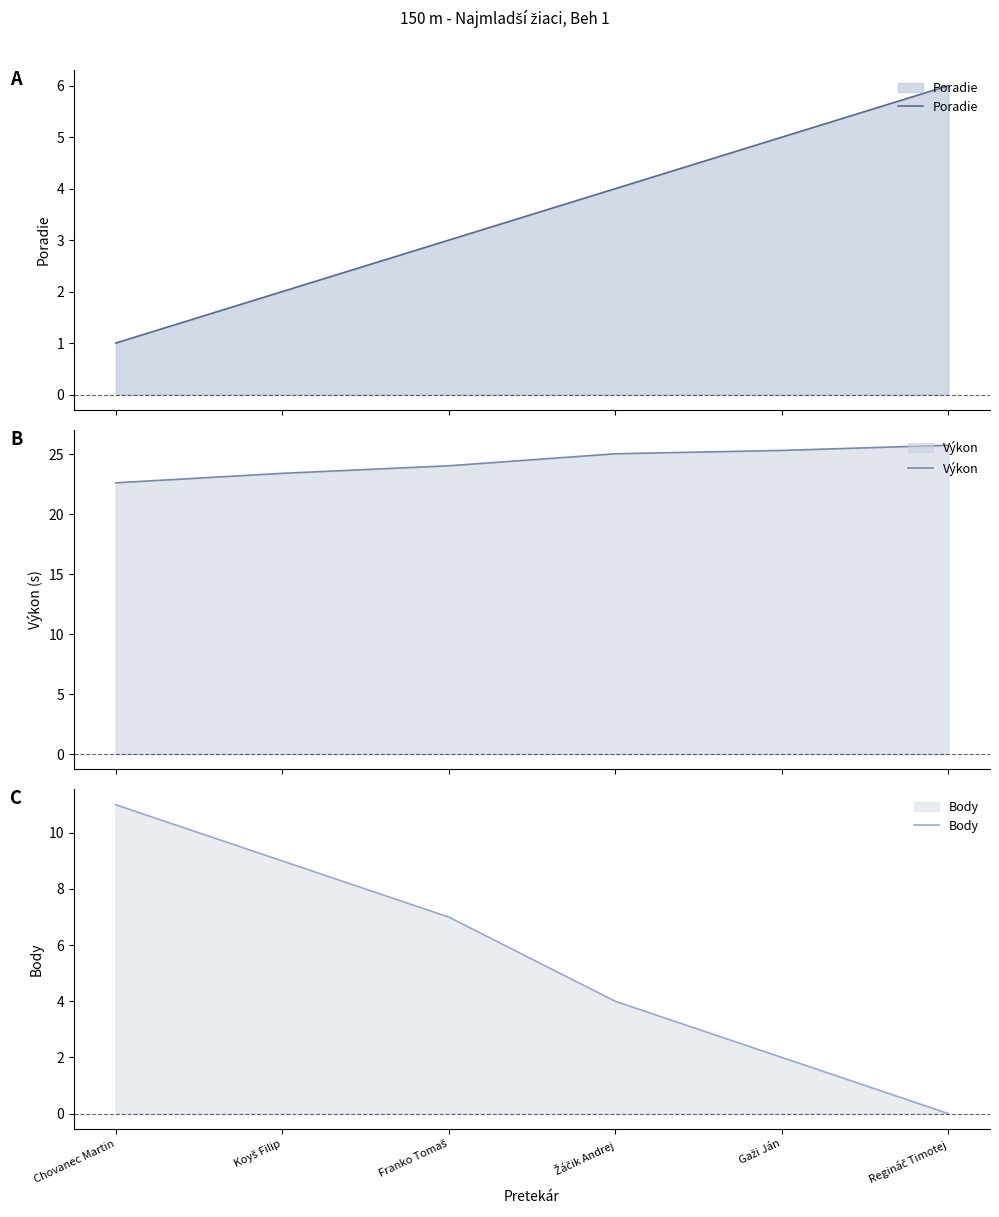

True or false: Výkon has more than 1 points higher than both neighbors.

False